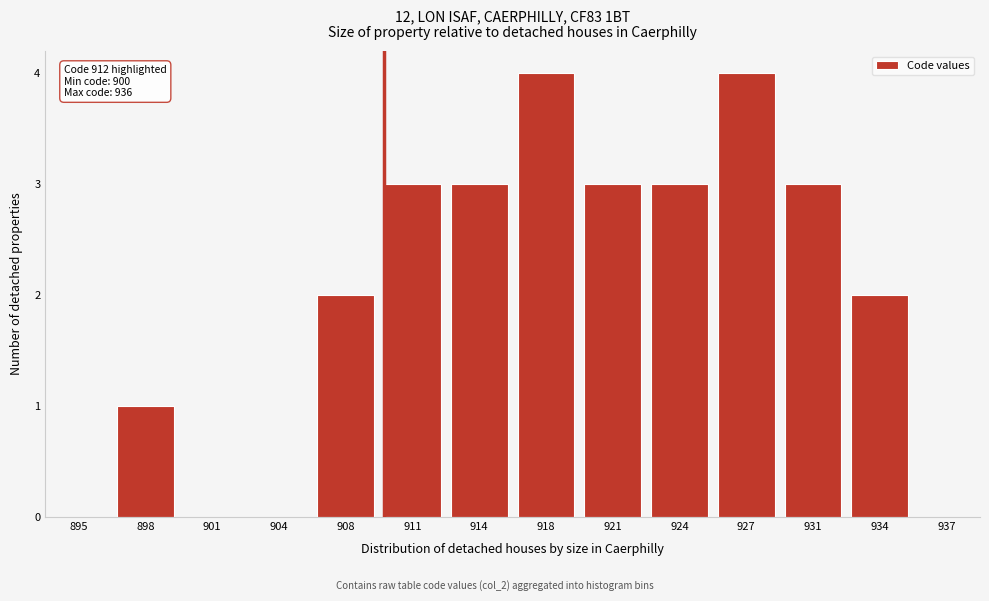

Reading left to right, transcribe all the data shown in this chart.

895=0	898=1	901=0	904=0	908=2	911=3	914=3	918=4	921=3	924=3	927=4	931=3	934=2	937=0